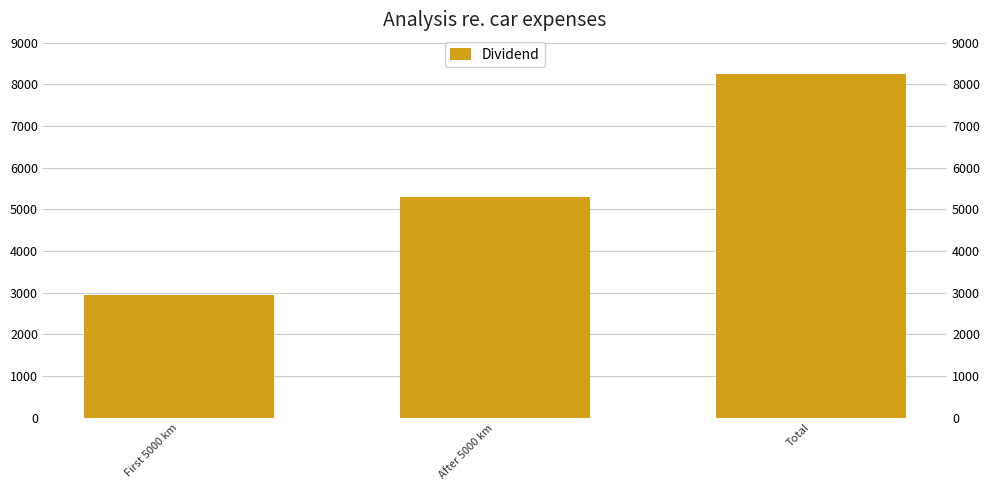

What is the smallest value displayed?

2950